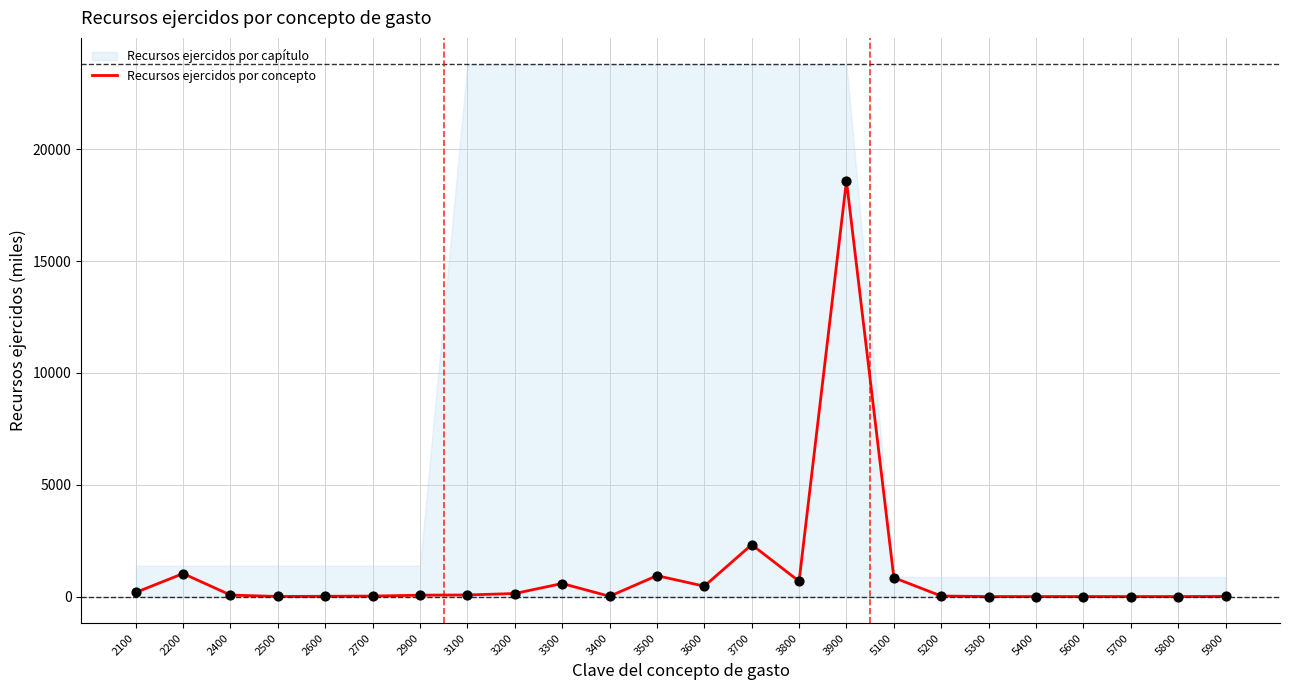

What is the change in value from 5600 to 5900?

+5.4